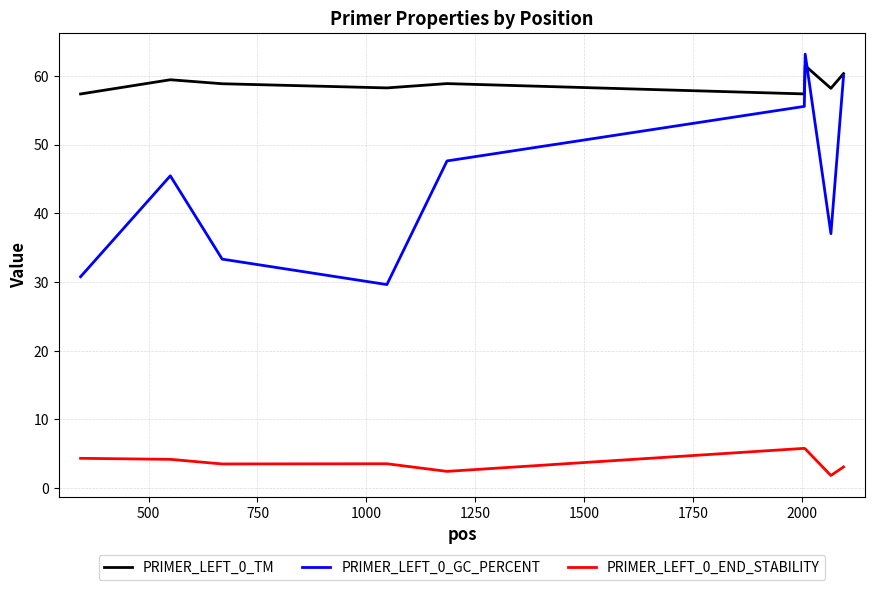

True or false: PRIMER_LEFT_0_TM and PRIMER_LEFT_0_END_STABILITY intersect in this chart.

False